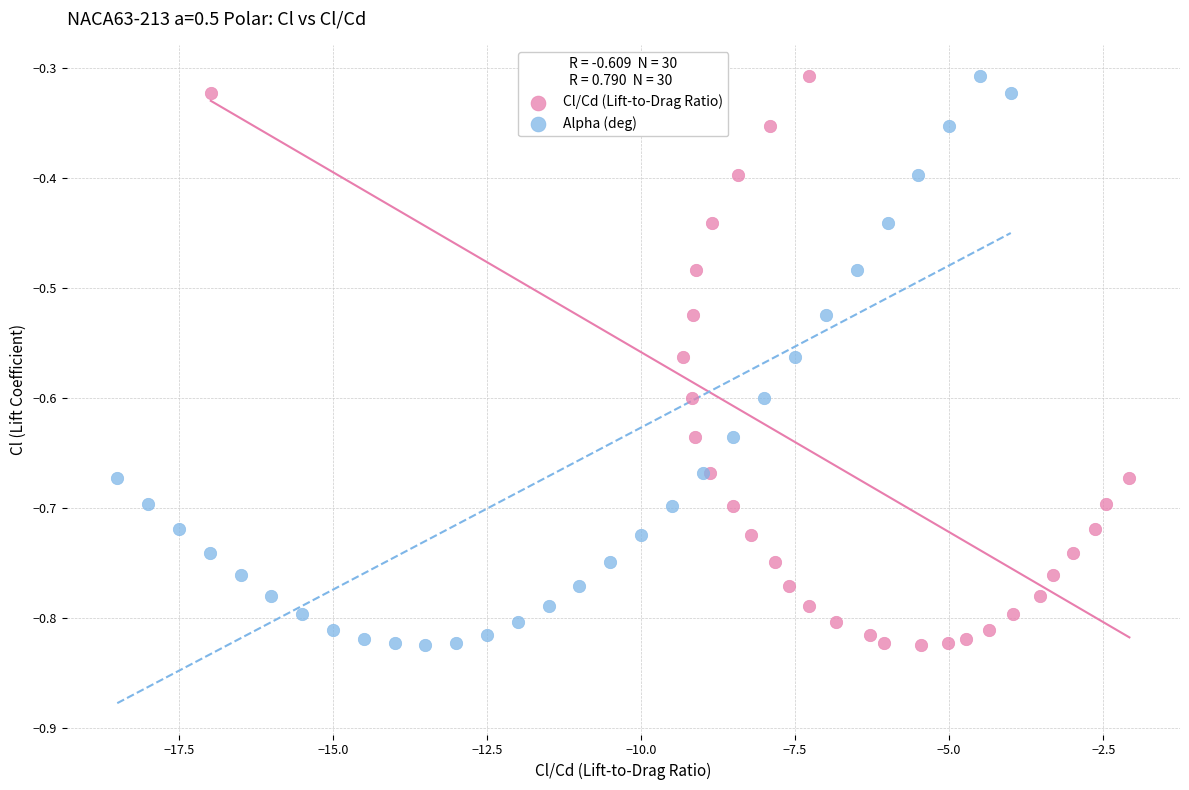

What are all the series names shown in the legend?

Cl/Cd (Lift-to-Drag Ratio), Alpha (deg)